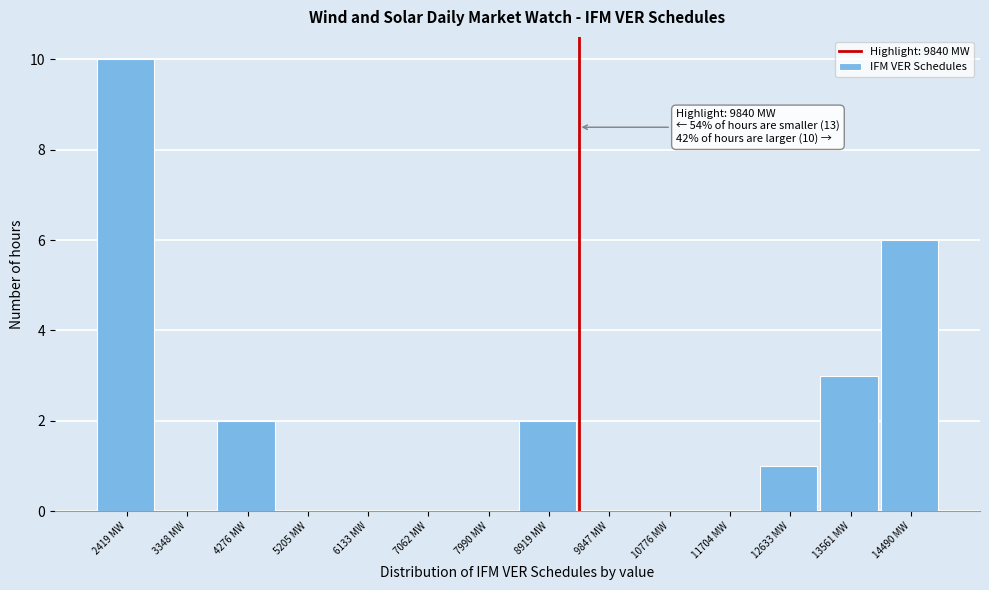

Reading left to right, list all the values displayed in this chart.

2419 MW=10	3348 MW=0	4276 MW=2	5205 MW=0	6133 MW=0	7062 MW=0	7990 MW=0	8919 MW=2	9847 MW=0	10776 MW=0	11704 MW=0	12633 MW=1	13561 MW=3	14490 MW=6